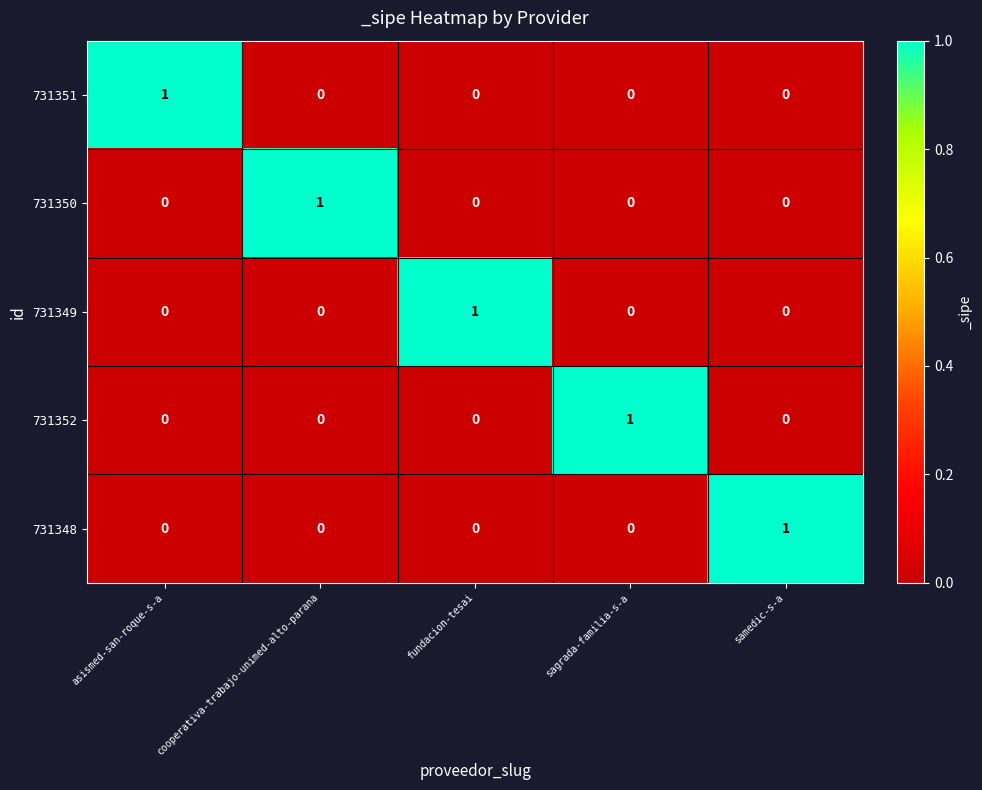

Count the number of data series in this chart.

5